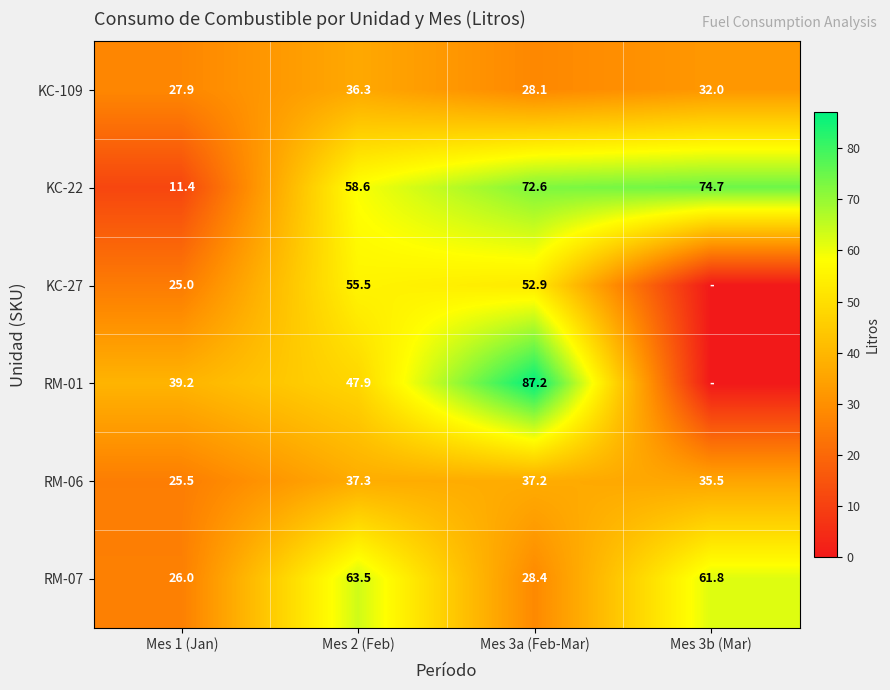

What is the difference between the highest and lowest values at Mes 1 (Jan)?

27.8